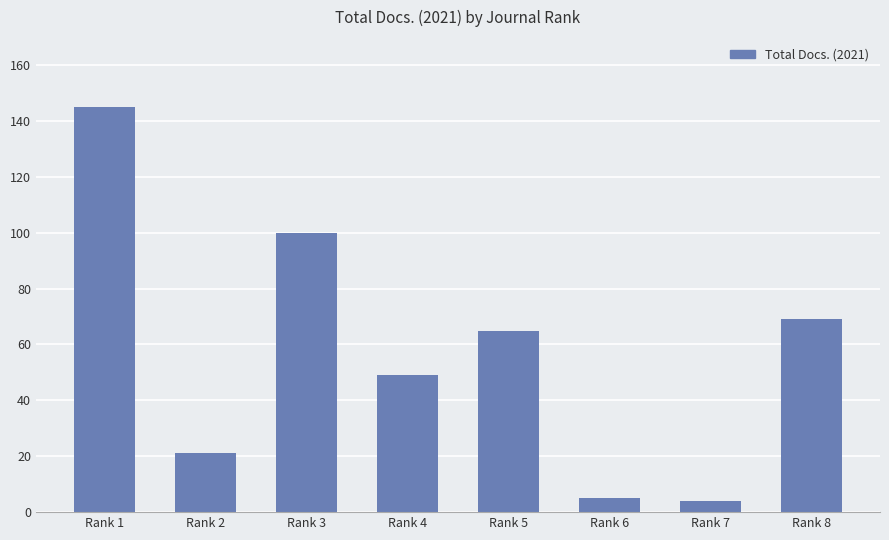

What is the sum of the values at Rank 3 and Rank 5?

165